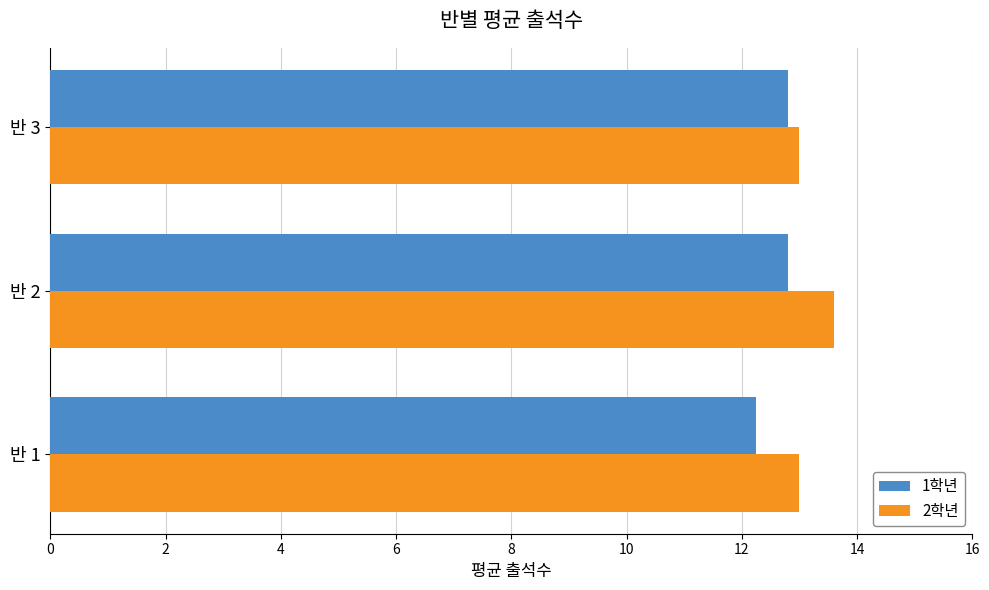

What is the total value across all series at 반 2?

26.4